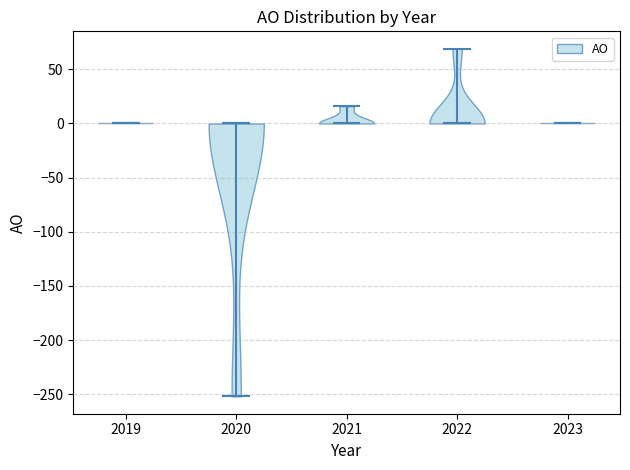

Reading left to right, read every violin against the y-axis: where its median line is, and the lowest and highest points it reaches. The values are not printed on the chart, so give them approximately, as read against the axis.

2019: median line 0, lowest point 0, highest point 0
2020: median line 0, lowest point -250, highest point 0
2021: median line 0, lowest point 0, highest point 15
2022: median line 0, lowest point 0, highest point 70
2023: median line 0, lowest point 0, highest point 0